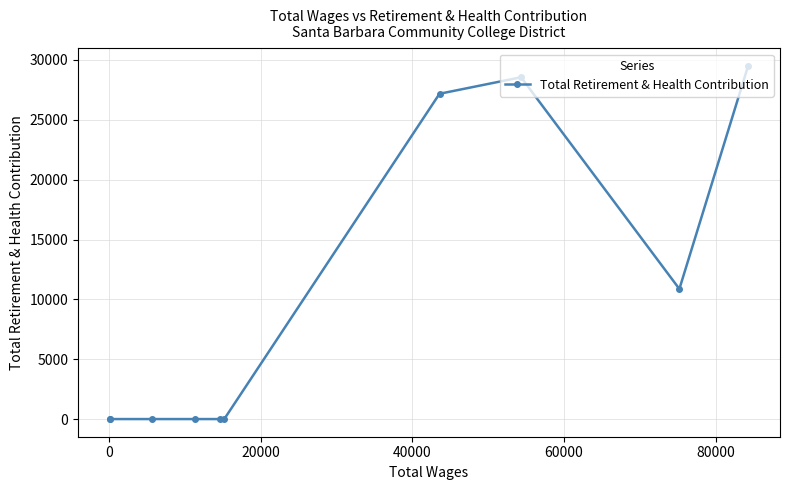

What is the difference between the maximum and minimum values?

29497